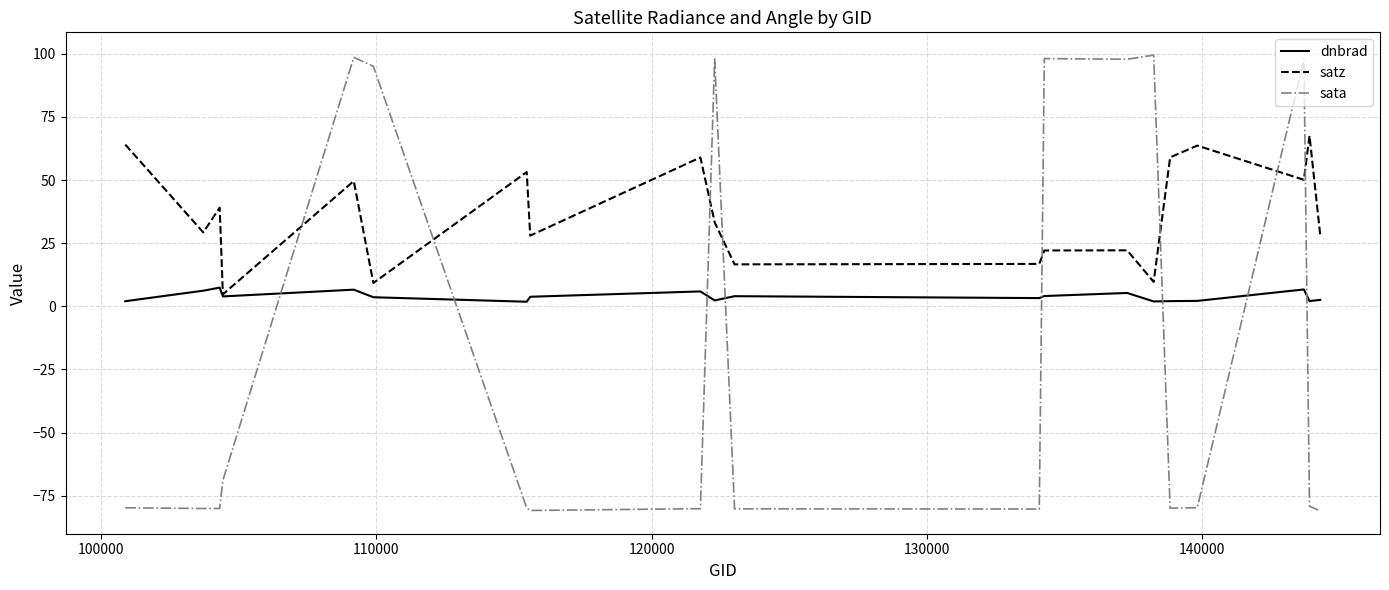

After their last crossing, which series has the higher values: satz or sata?

satz